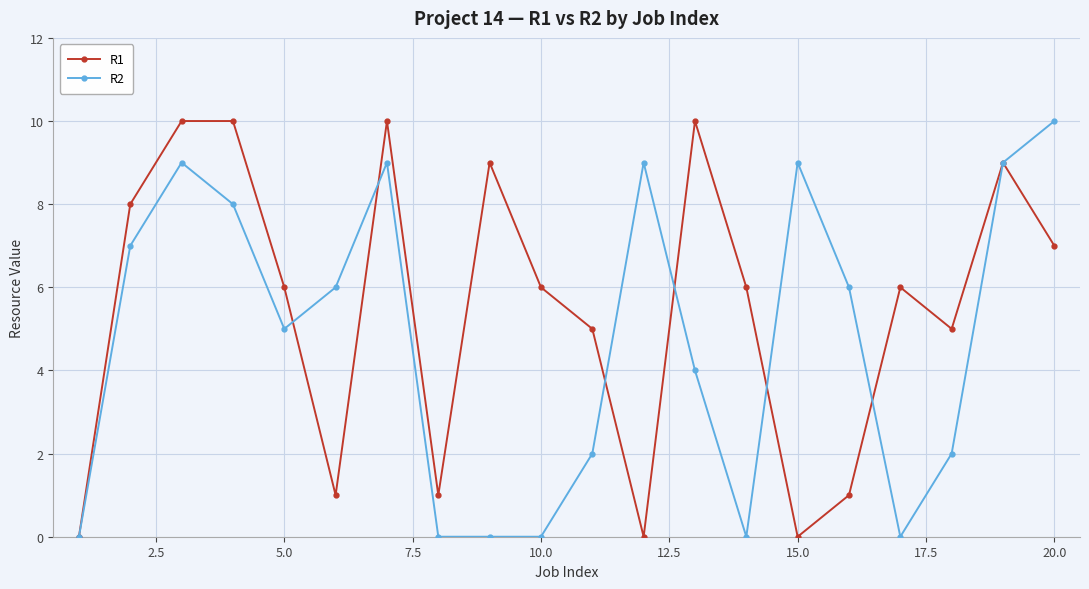

What are all the series names shown in the legend?

R1, R2